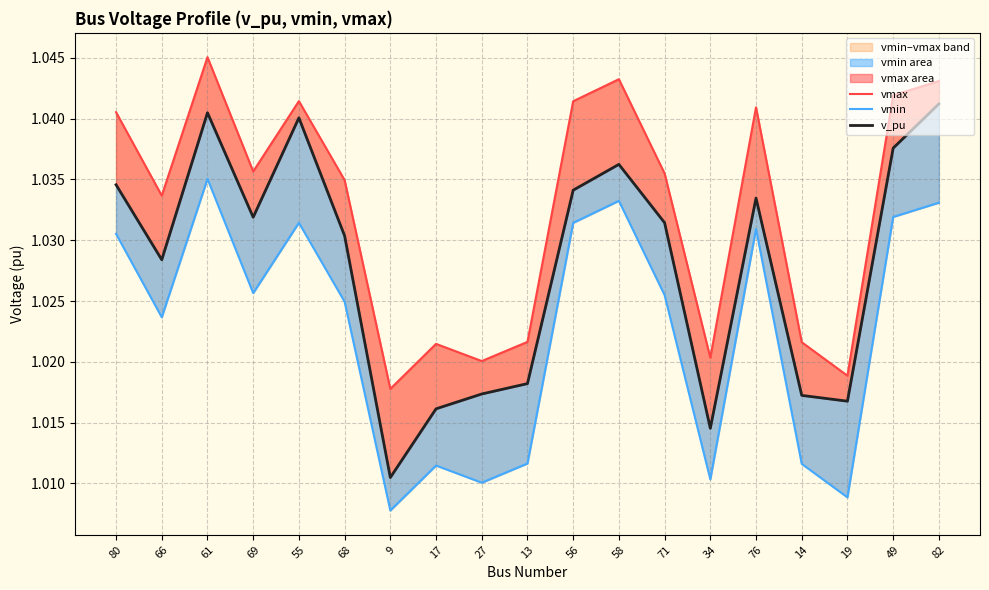

Which category has the highest value across all series?

61